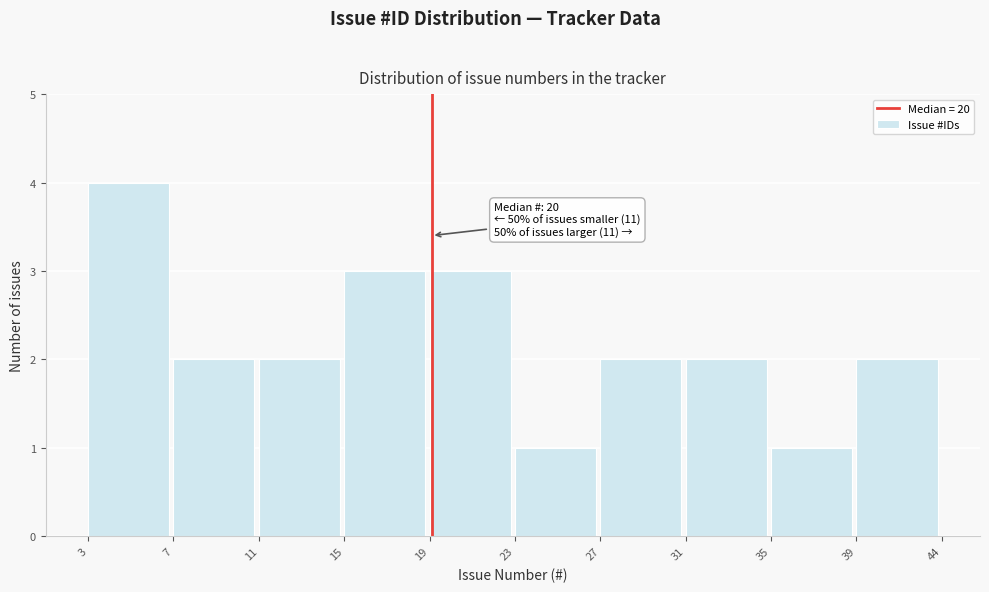

Reading right to left, list all the values displayed in this chart.

39=2	35=1	31=2	27=2	23=1	19=3	15=3	11=2	7=2	3=4